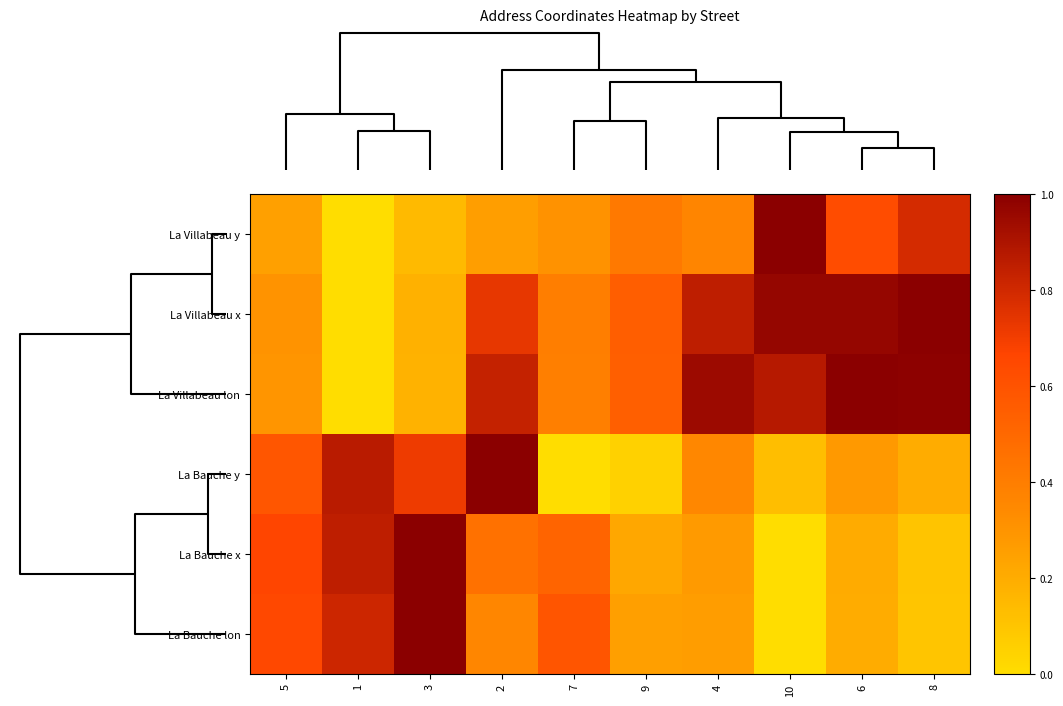

Which series has the largest range (max minus min)?

La Villabeau y